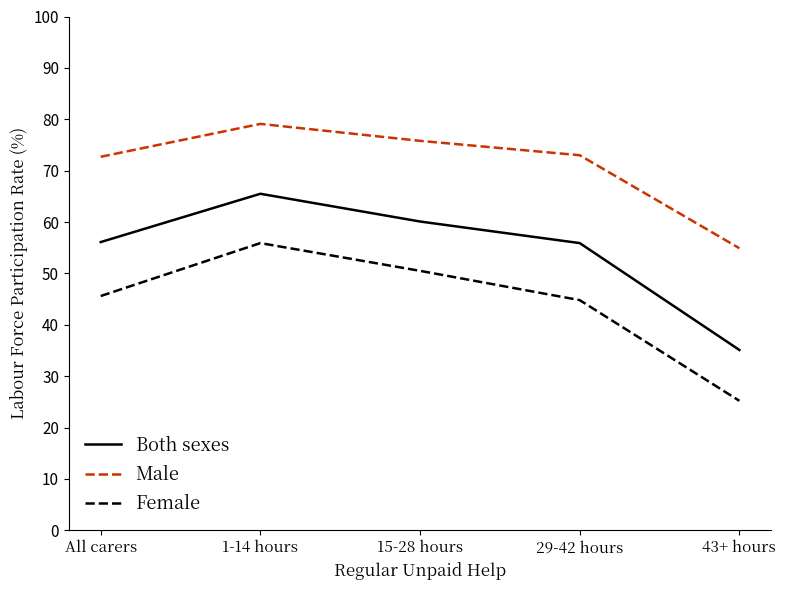

Is this an area chart (filled region under the line)?

No